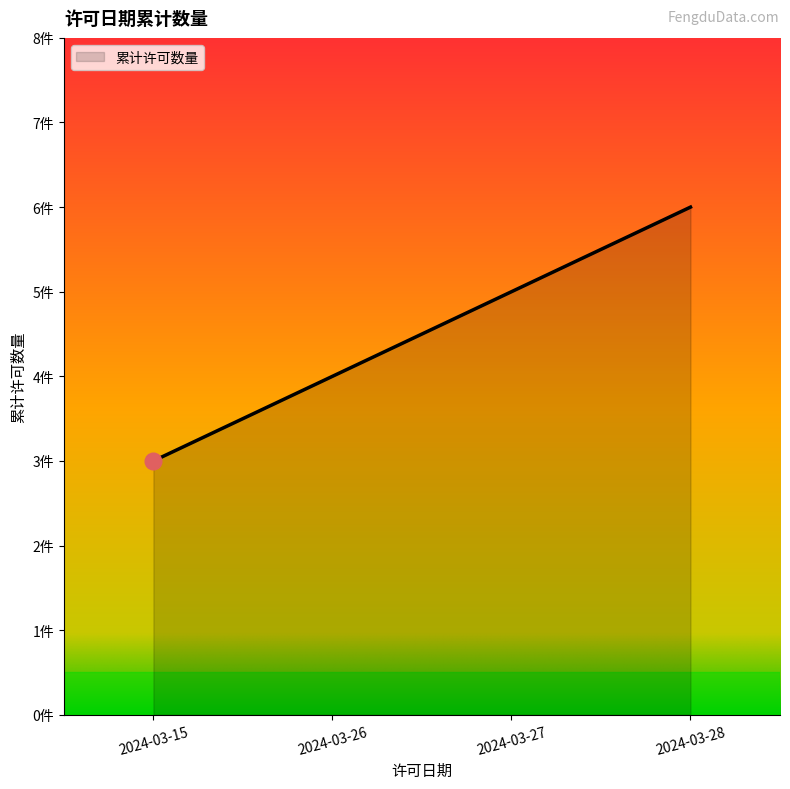

What is the difference between the second highest and second lowest values?

3